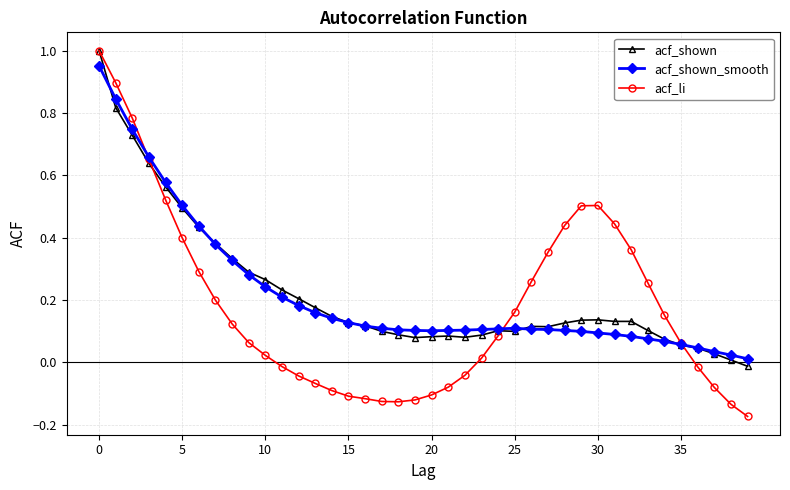

Which series has the largest range (max minus min)?

acf_li